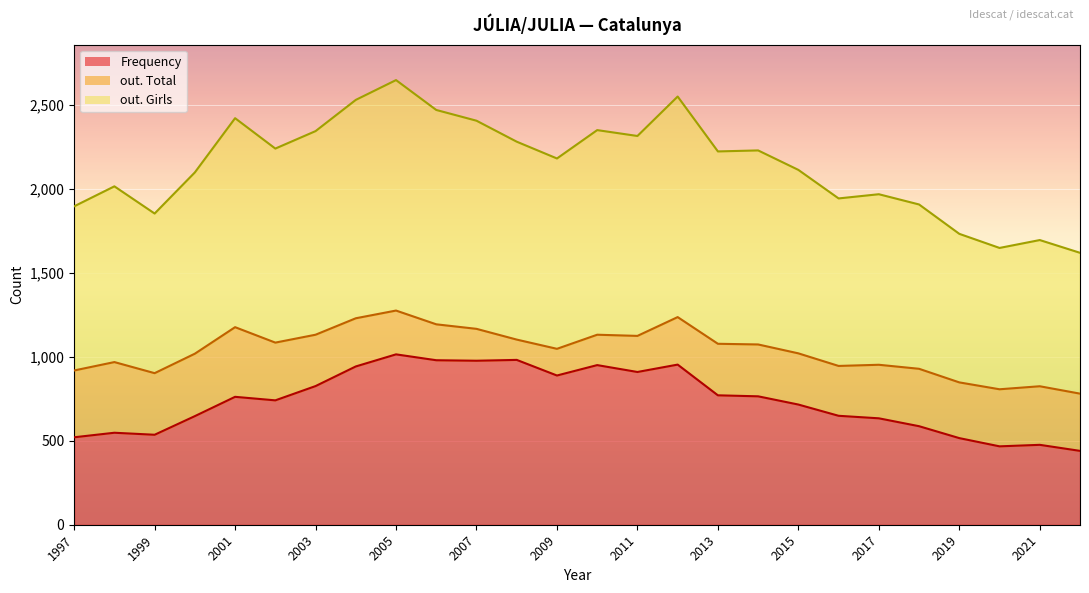

What are all the series names shown in the legend?

Frequency, out. Total, out. Girls